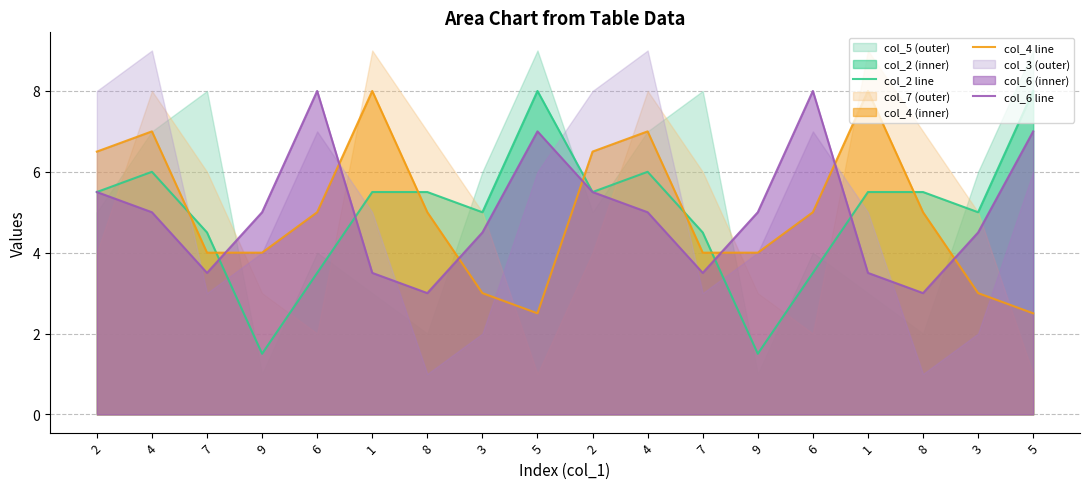

Reading left to right, list all the values displayed in this chart.

col_2 line: 5.5	6.0	4.5	1.5	3.5	5.5	5.5	5.0	8.0	5.5	6.0	4.5	1.5	3.5	5.5	5.5	5.0	8.0
col_4 line: 6.5	7.0	4.0	4.0	5.0	8.0	5.0	3.0	2.5	6.5	7.0	4.0	4.0	5.0	8.0	5.0	3.0	2.5
col_6 line: 5.5	5.0	3.5	5.0	8.0	3.5	3.0	4.5	7.0	5.5	5.0	3.5	5.0	8.0	3.5	3.0	4.5	7.0